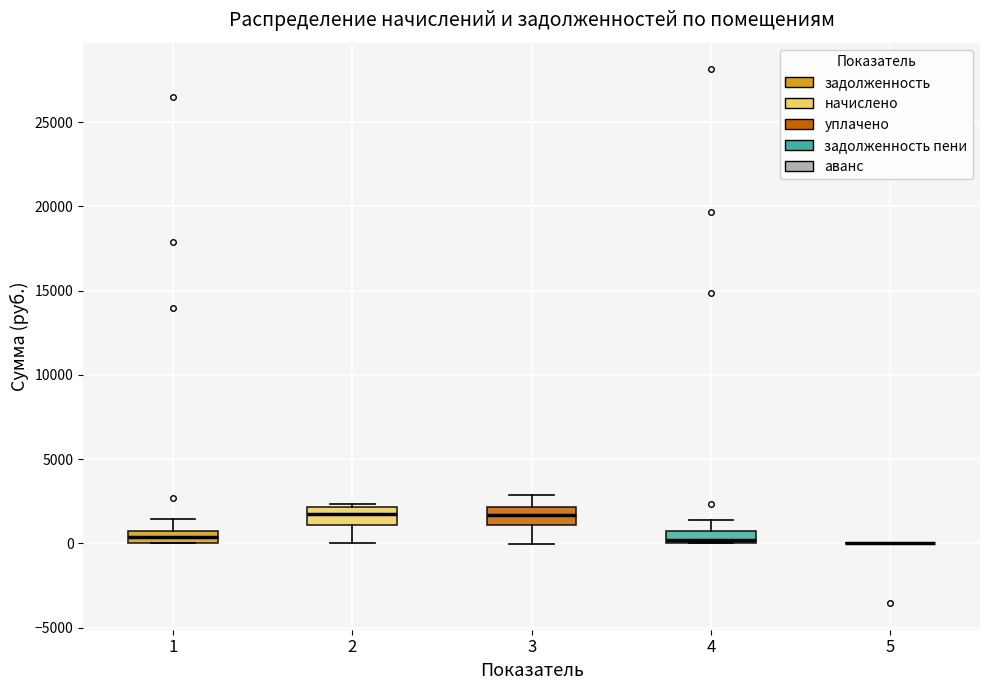

Where does the lower whisker of the box at x = 3 end on the y-axis? The values are not printed on the chart, so give them approximately, as read against the axis.

0